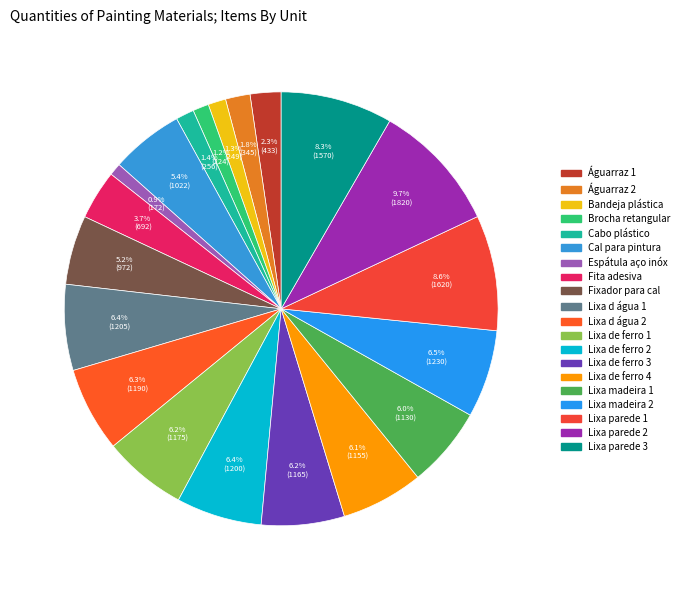

Does Espátula aço inóx account for over 50% of the chart?

No